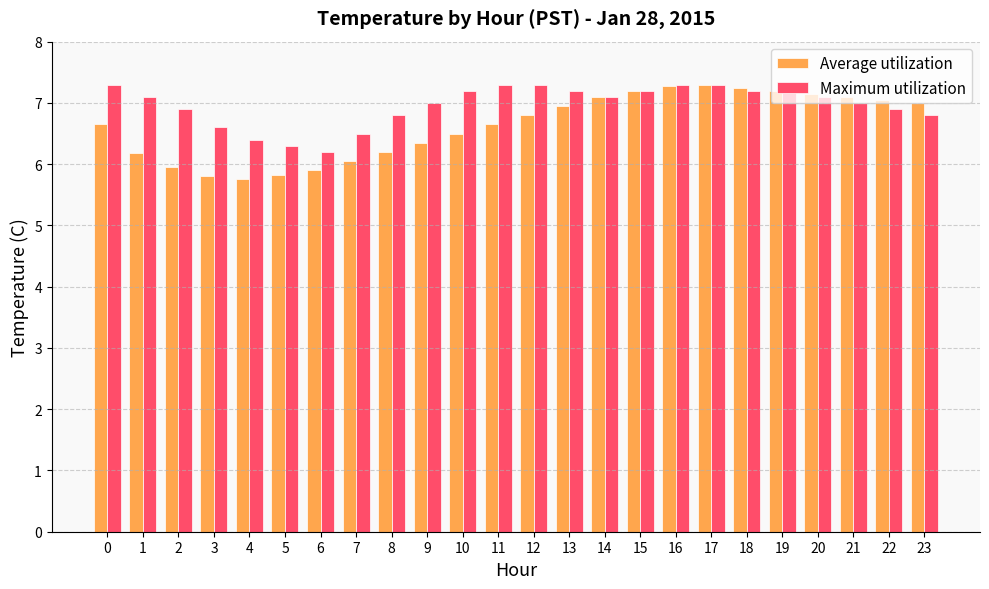

Does the chart contain stacked bars?

No